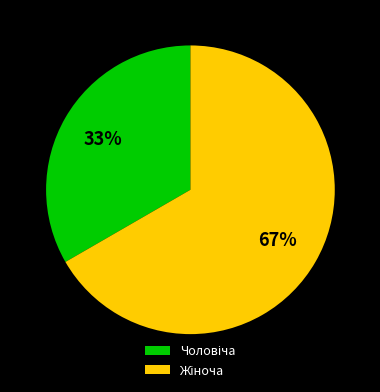

To the nearest percent, what is the average slice percentage?

50%